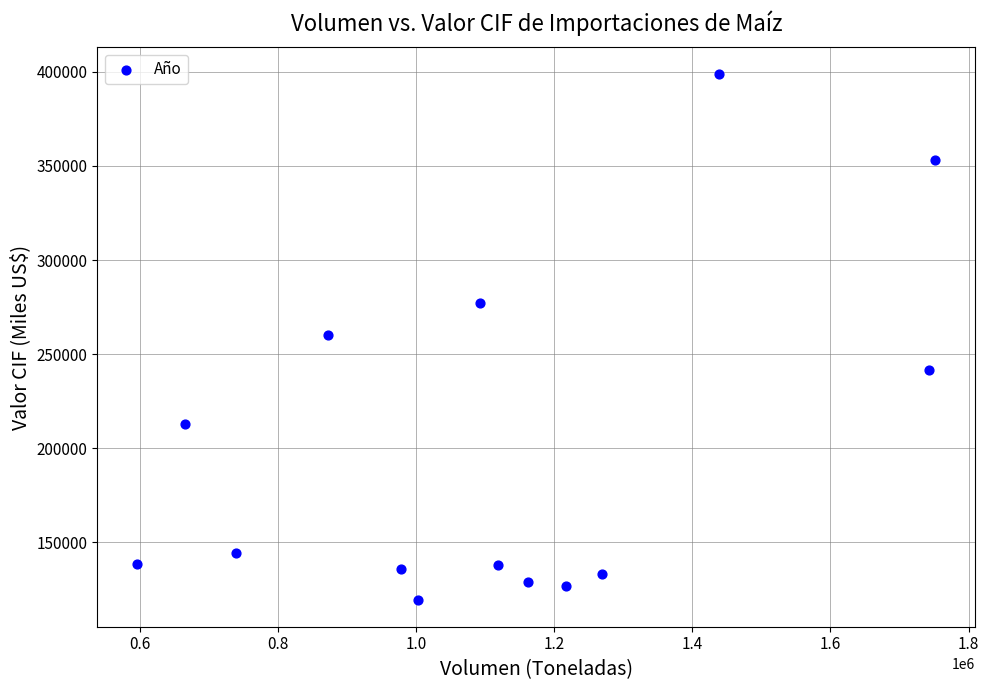

What is the range of X values (max minus min)?

1155451.2